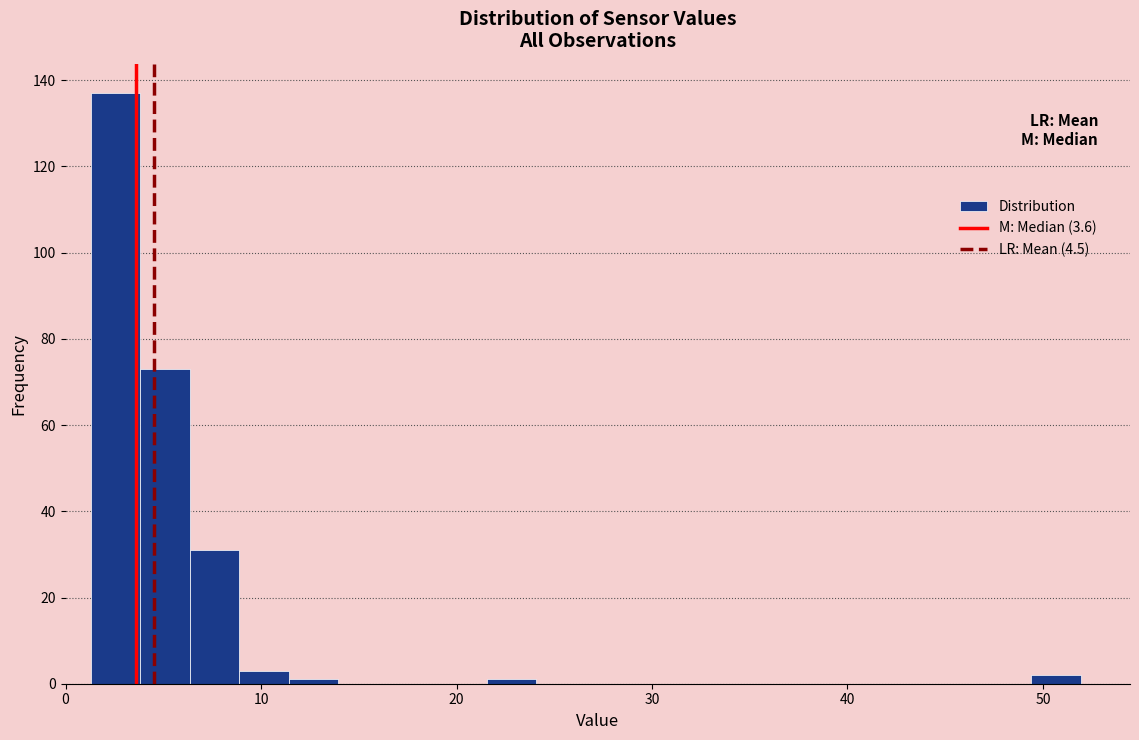

Around what value on the x-axis is the tallest bar? Give the approximate position of its centre, as read against the axis.

3